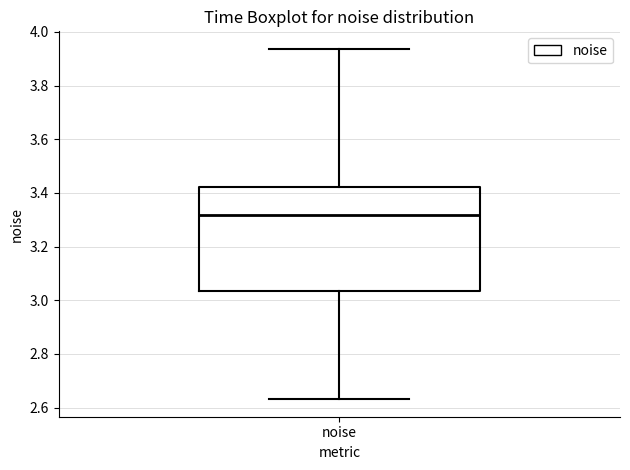

Transcribe this box plot: give where the median line is, the range the box spans, and where the two whiskers end, as read against the y-axis. The values are not printed on the chart, so give them approximately, as read against the axis.

median 3.32, box 3.04 to 3.42, whiskers 2.64 to 3.94